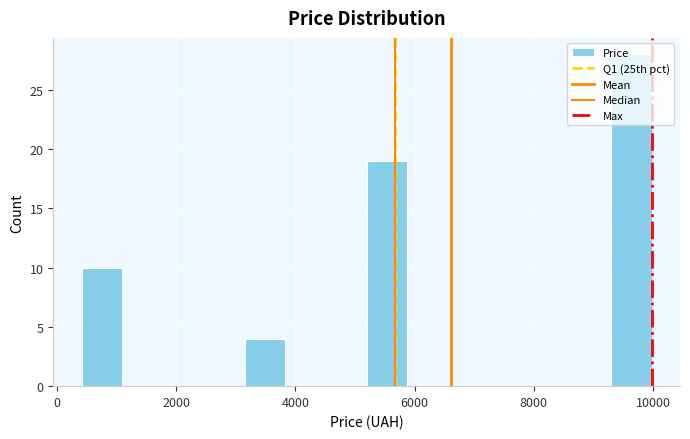

Read against the x-axis, roughly where is the centre of the tallest bar?

9600